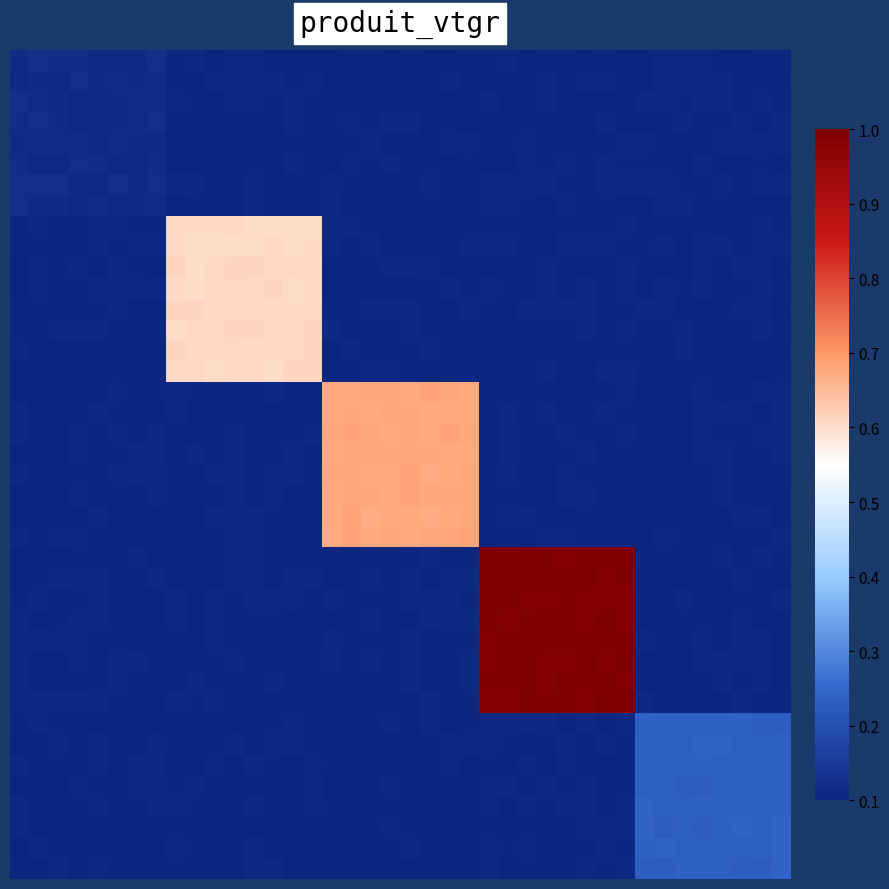

At which category is the sum across all series the highest?

31